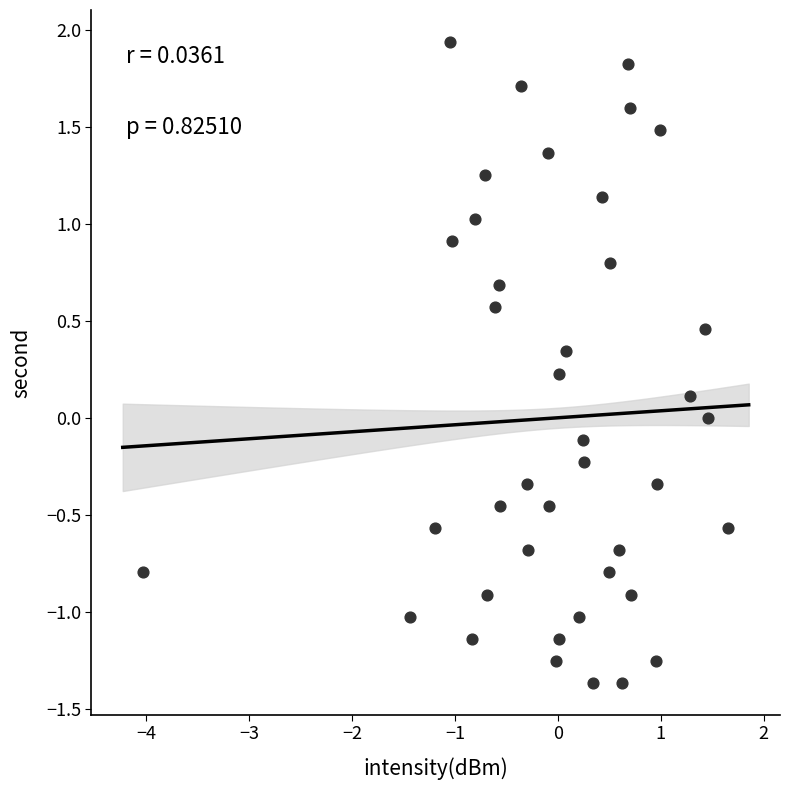

What is the range of X values (max minus min)?

5.7